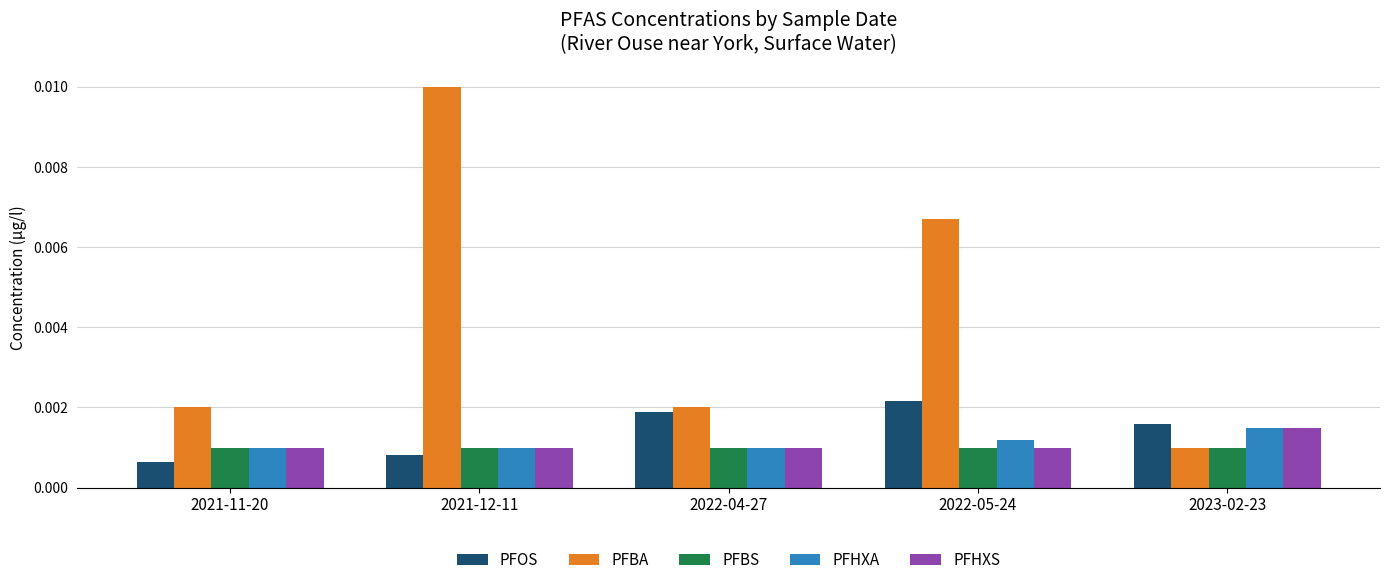

Which series has the largest range (max minus min)?

PFBA